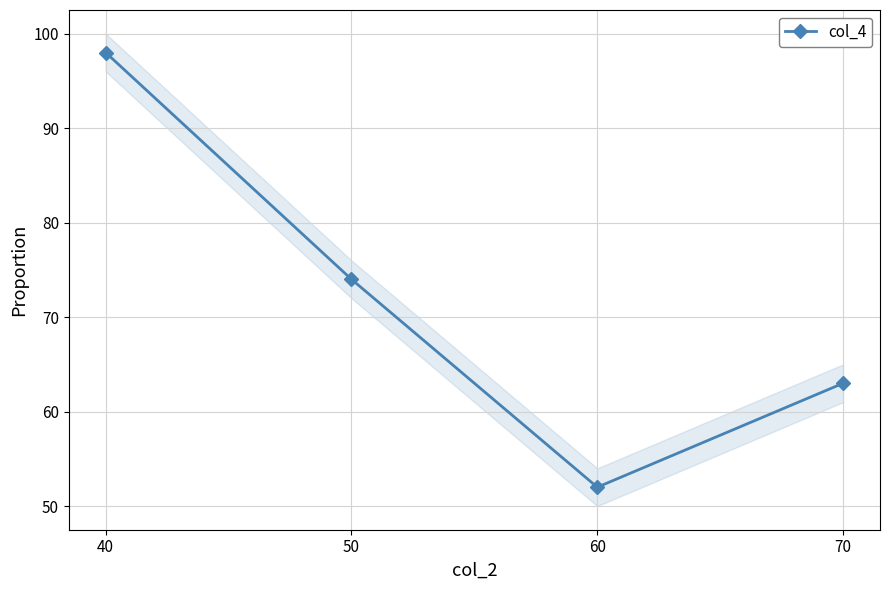

What is the value of the 4th point from the left?

63